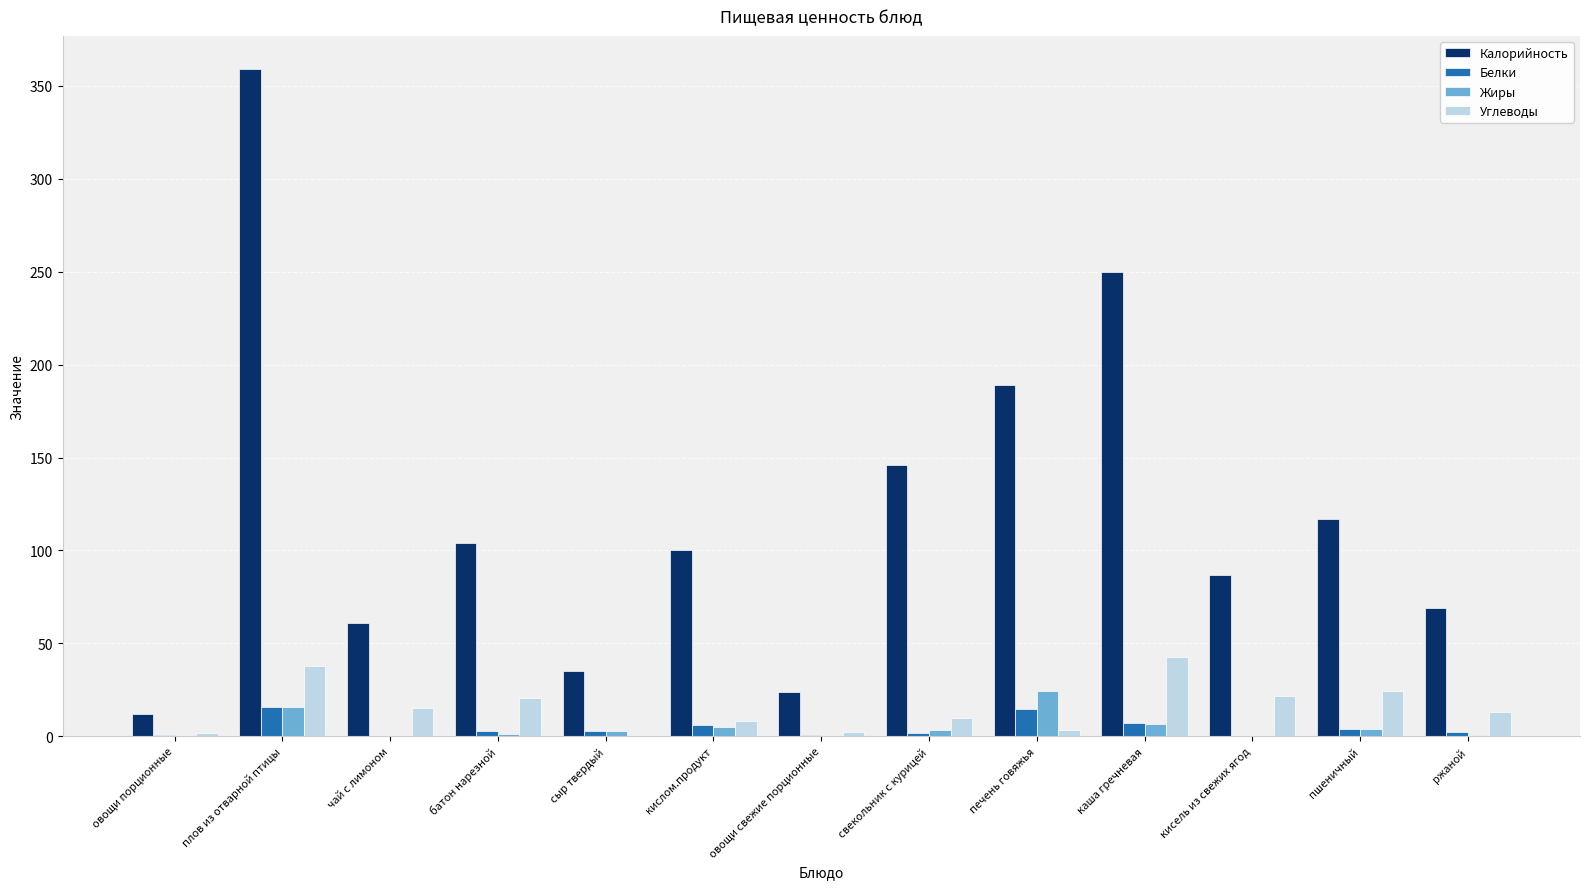

True or false: Углеводы has a value of 21.5 at кисель из свежих ягод.

True